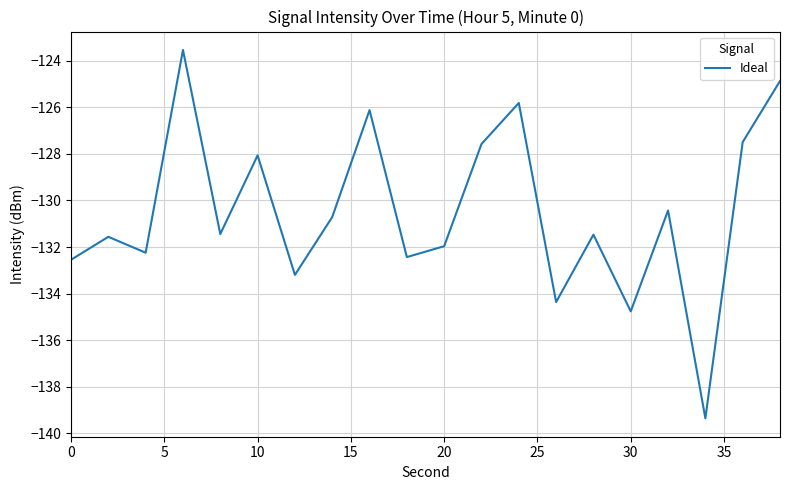

What is the minimum value shown in the chart?

-139.4